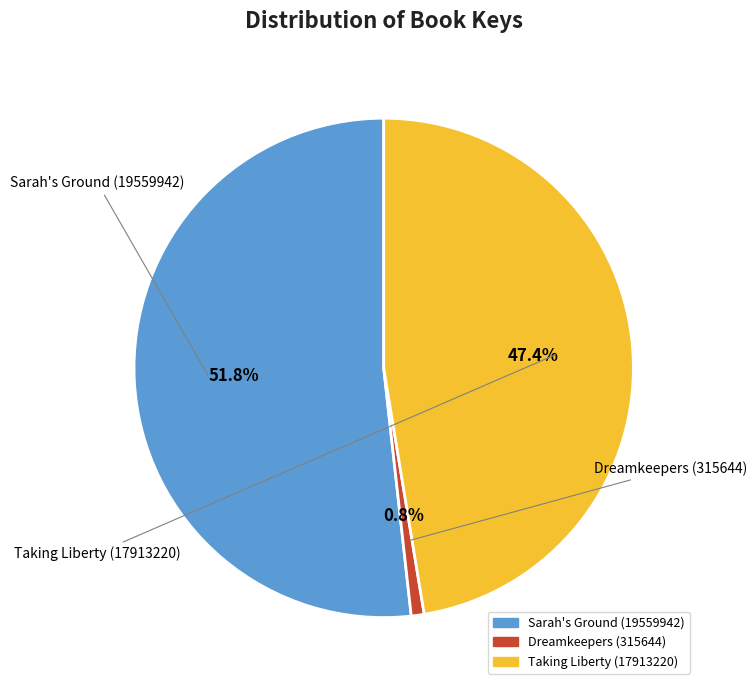

Which category has the smallest portion of the pie?

Dreamkeepers (315644)